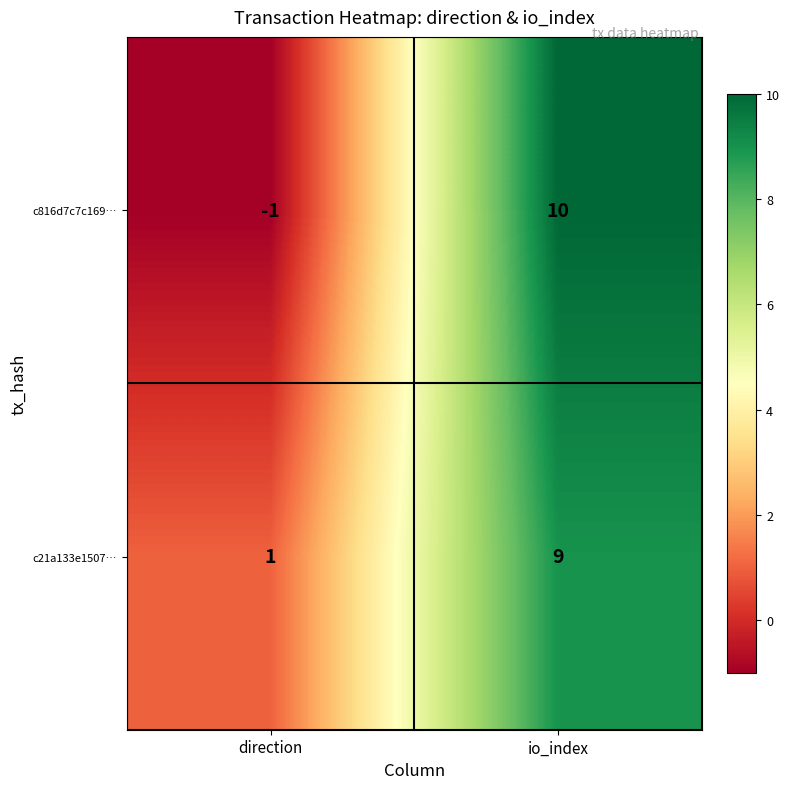

Rank the categories by c21a133e1507… value from highest to lowest.

io_index, direction